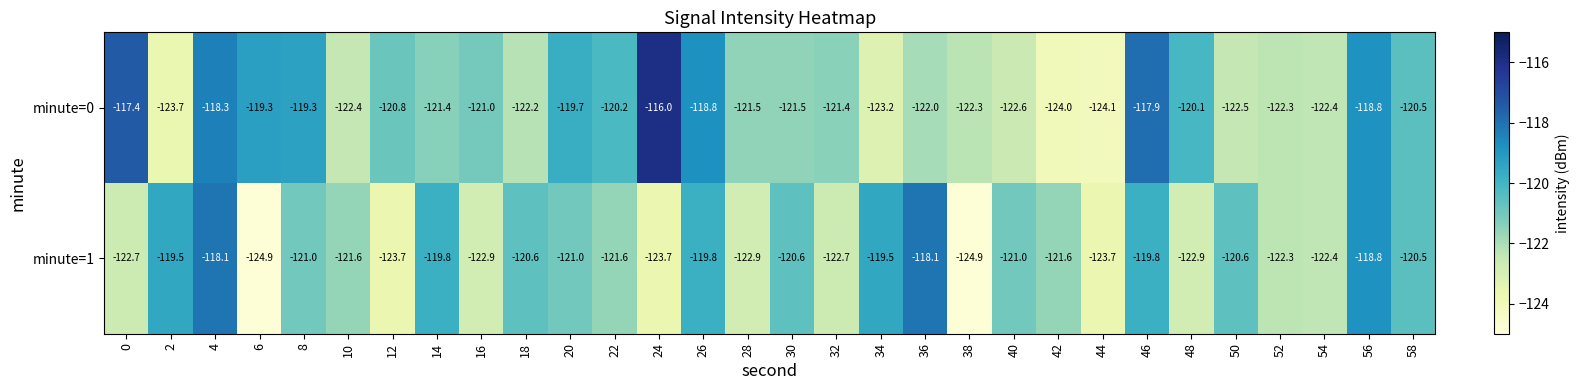

Which category has the lowest value in the minute=0 series?

44